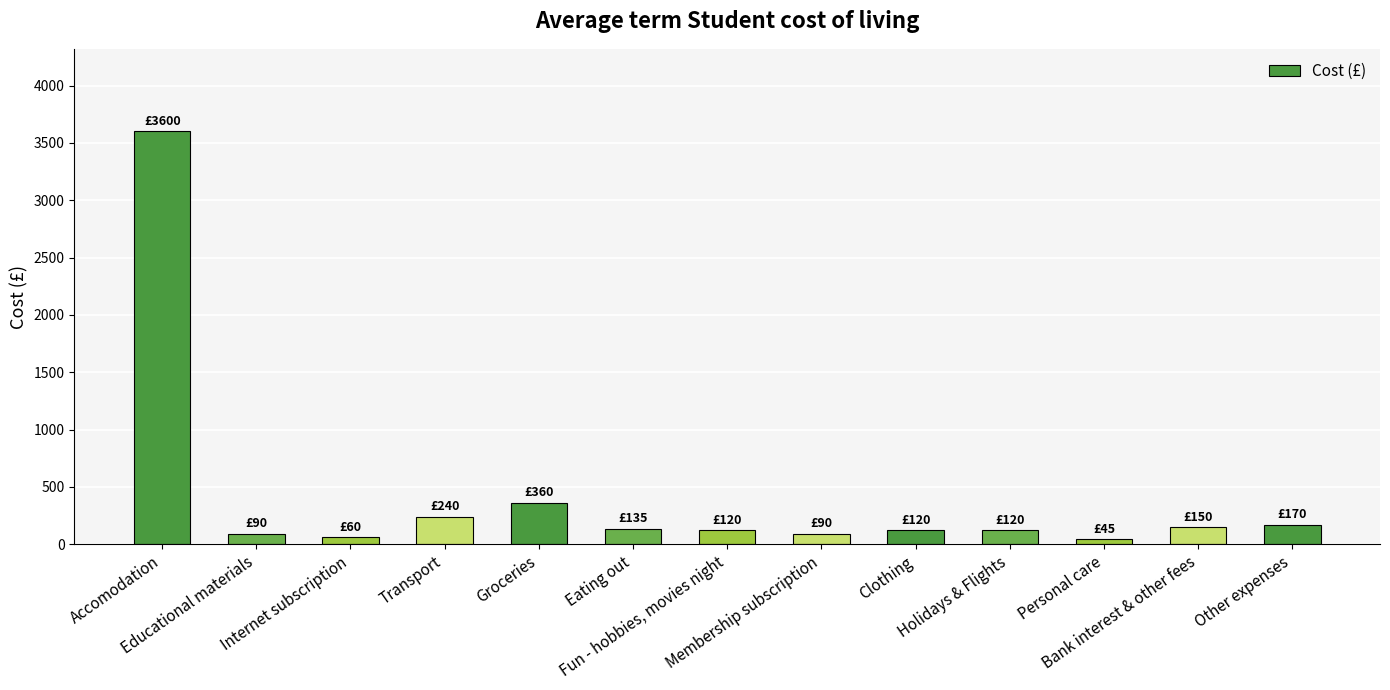

What is the sum of all values?

5300